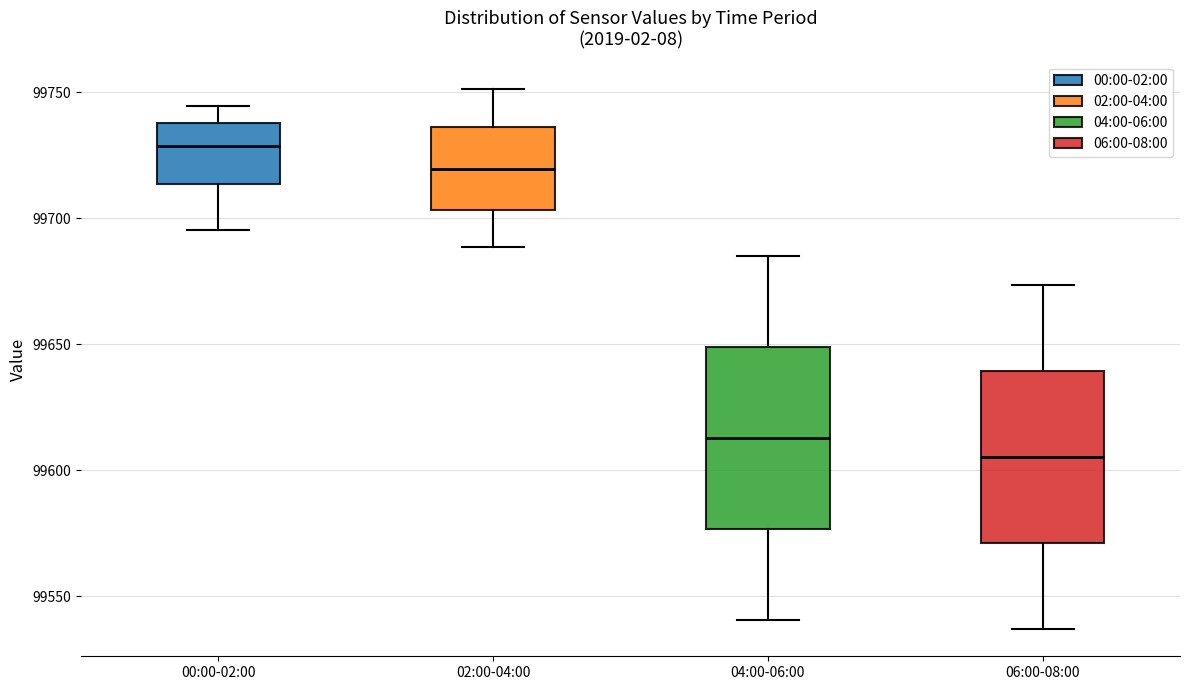

Reading left to right, transcribe this box plot: for each box, give where its median line is, the range the box spans, and where its two whiskers end, as read against the y-axis. The values are not printed on the chart, so give them approximately, as read against the axis.

00:00-02:00: median 99730, box 99715 to 99740, whiskers 99695 to 99745
02:00-04:00: median 99720, box 99705 to 99735, whiskers 99690 to 99750
04:00-06:00: median 99615, box 99575 to 99650, whiskers 99540 to 99685
06:00-08:00: median 99605, box 99570 to 99640, whiskers 99535 to 99675